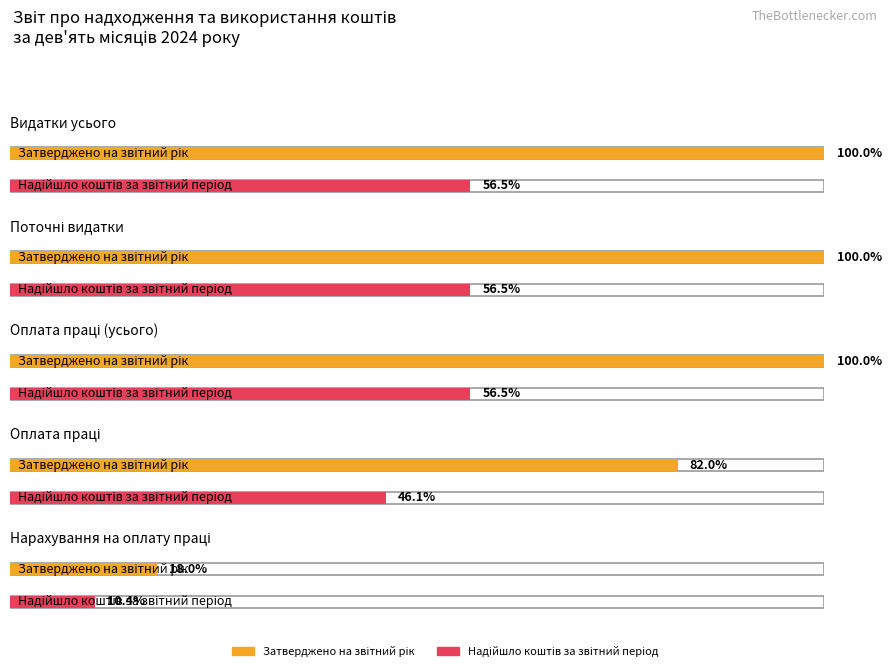

What are all the series names shown in the legend?

Затверджено на звітний рік, Надійшло коштів за звітний період